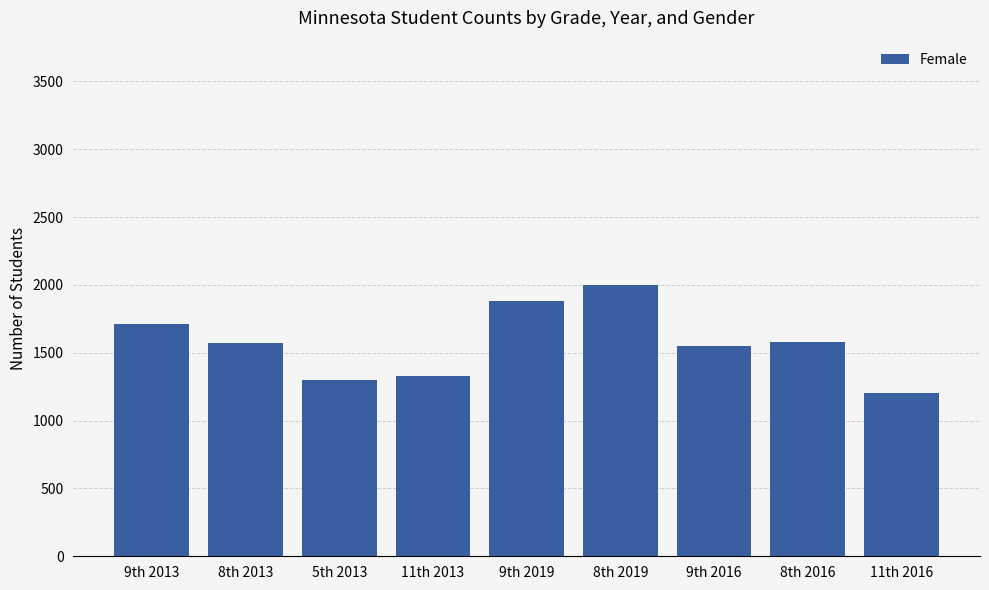

What is the sum of all values?

14128